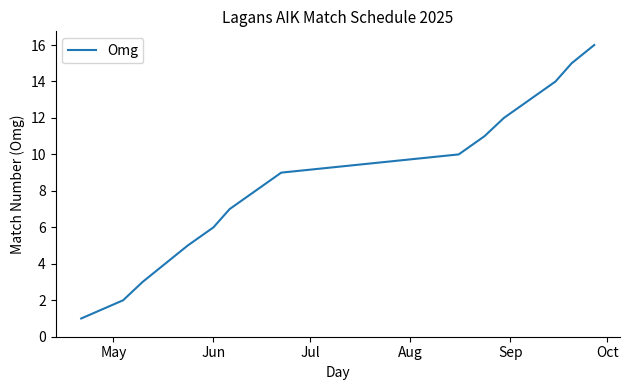

What is the difference between the maximum and minimum values?

15